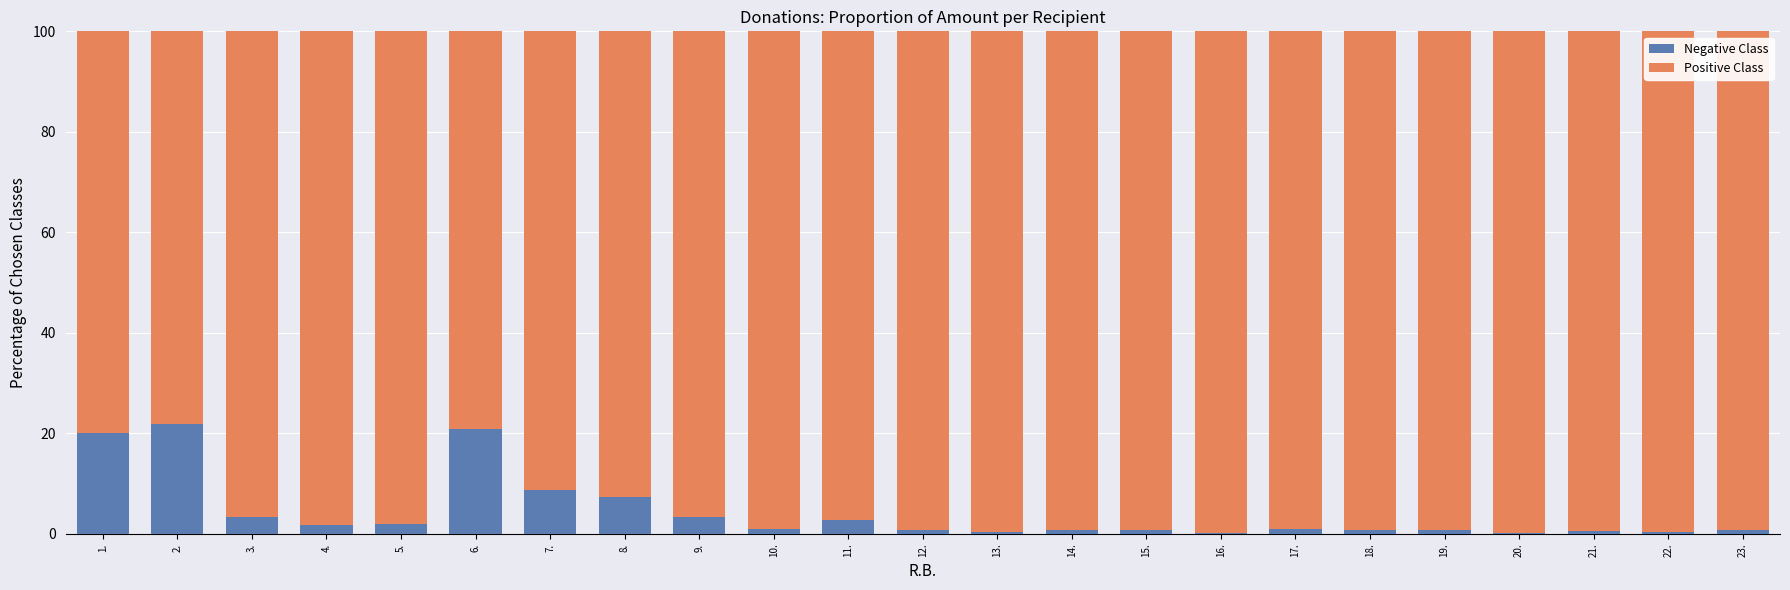

What are all the series names shown in the legend?

Negative Class, Positive Class